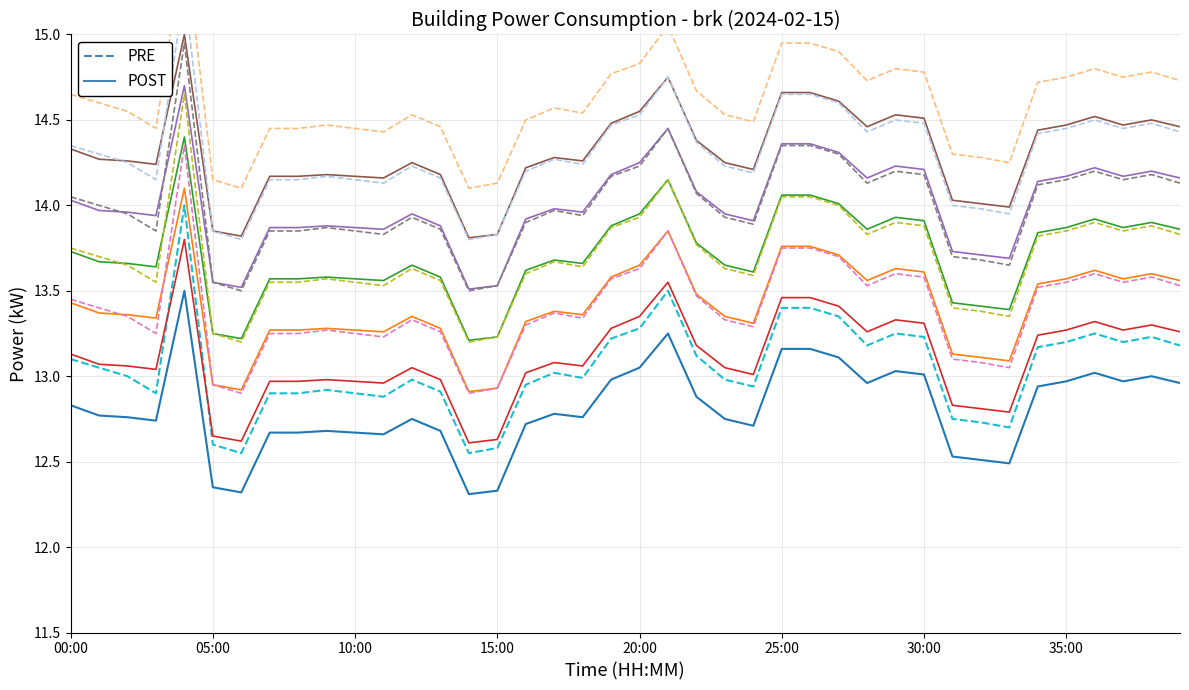

True or false: brk_early and brk_offset intersect in this chart.

False